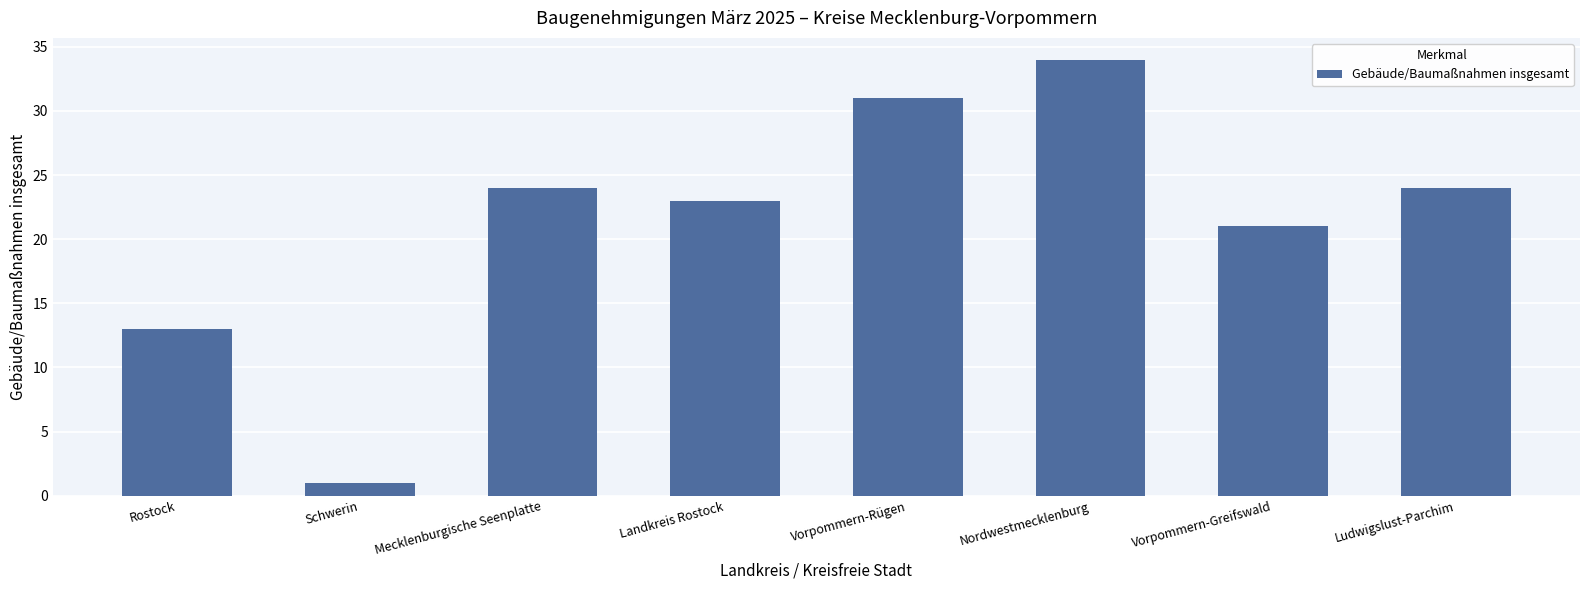

What is the sum of all values?

171